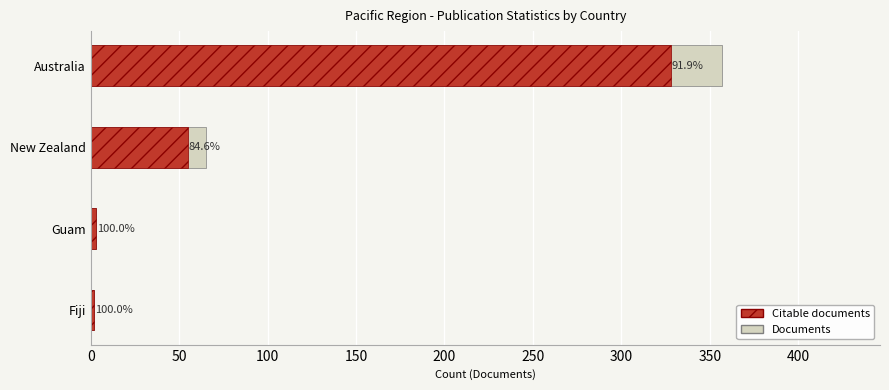

What is the highest value of the Documents series?

357